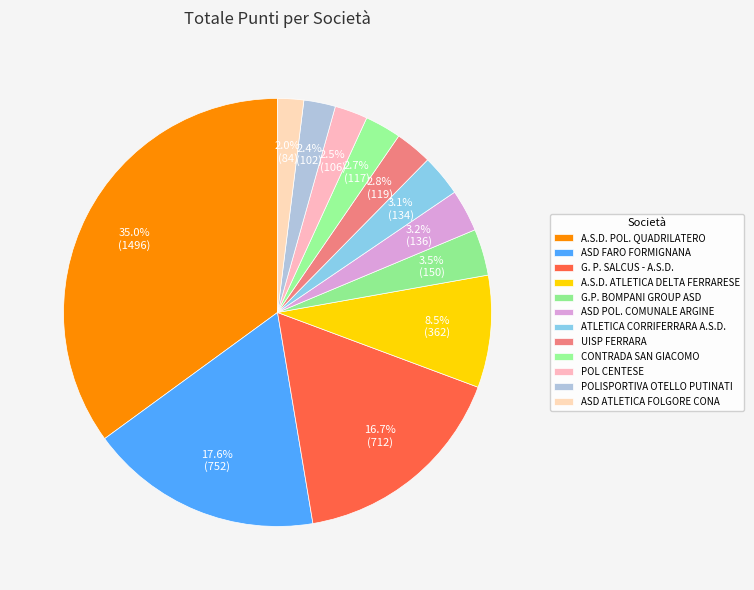

To the nearest percent, what percentage of the pie is ATLETICA CORRIFERRARA A.S.D.?

3%